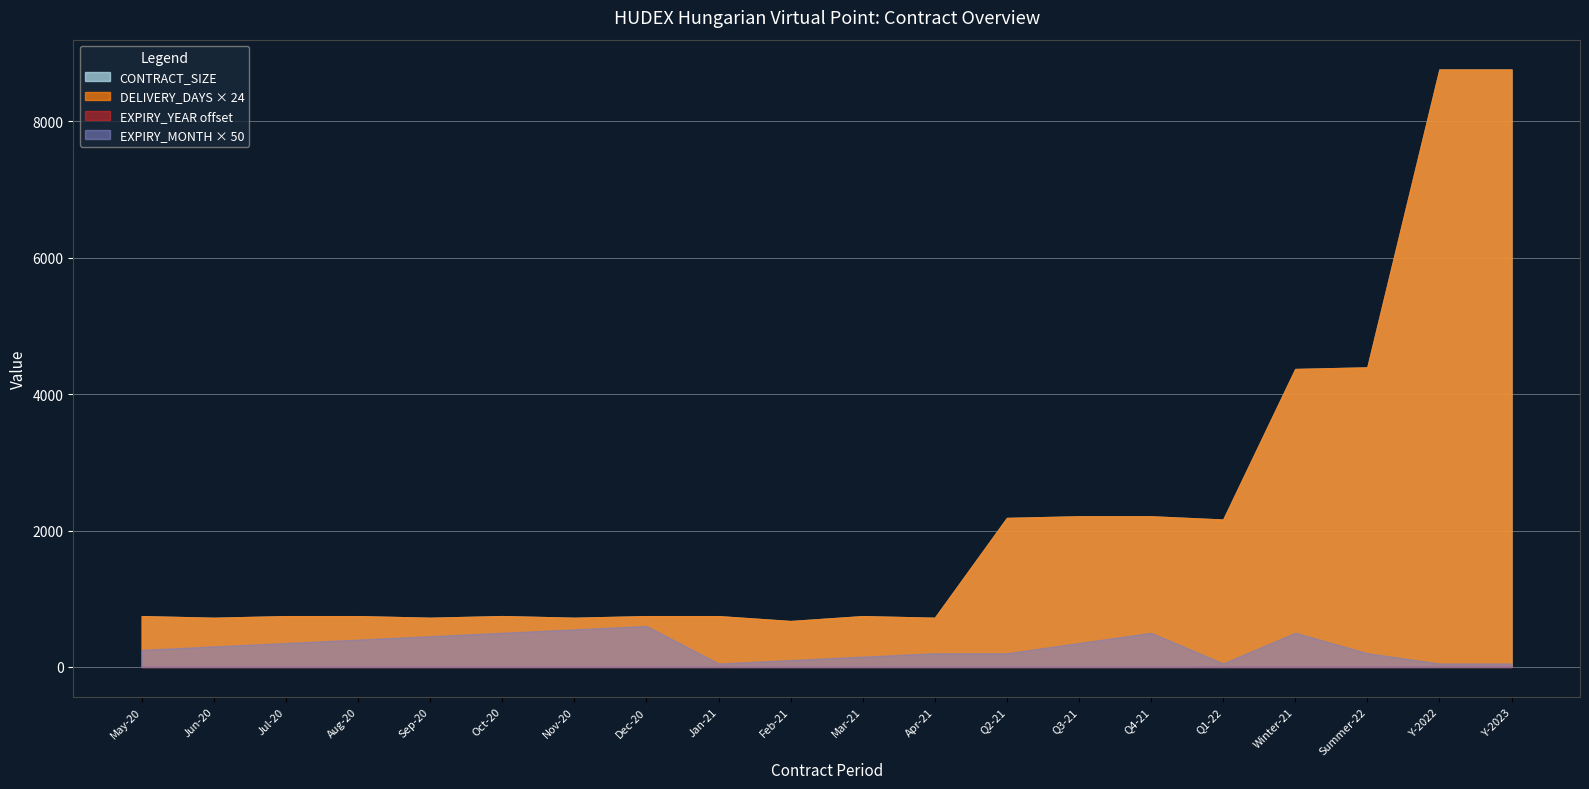

The value of DELIVERY_DAYS × 24 at Winter-21 is 4368. True or false?

True